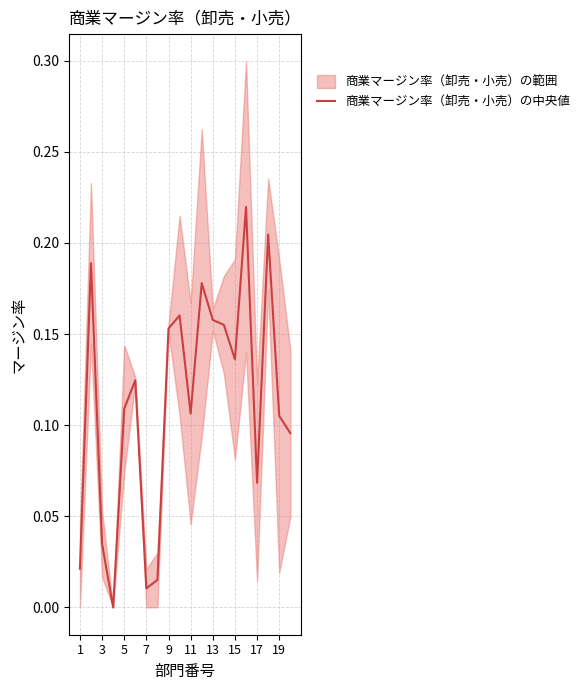

What is the difference between the values at 13 and 1?

0.1